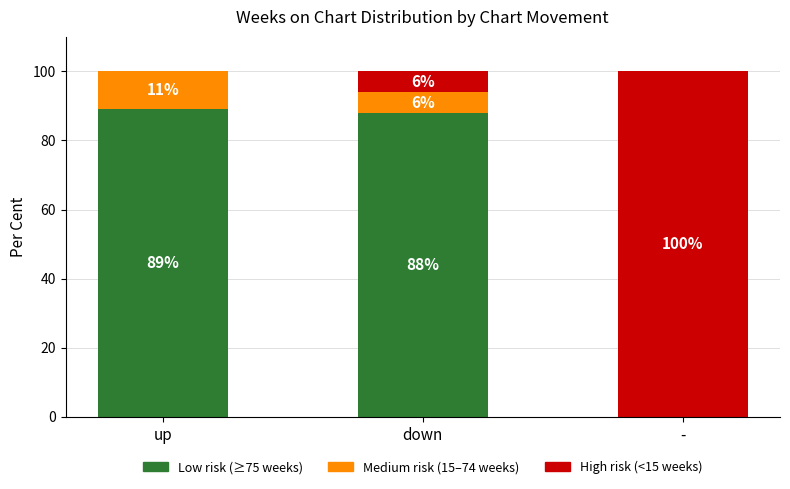

Which category has the highest value in the Low risk (≥75 weeks) series?

up